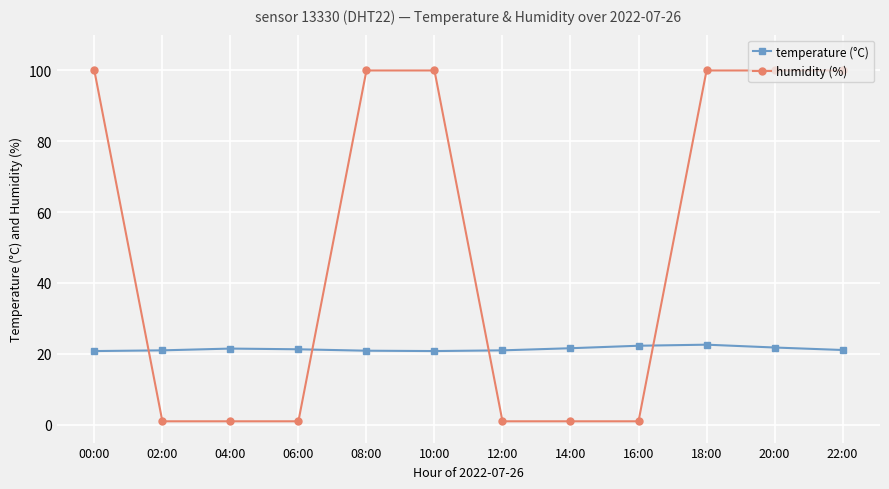

After their last crossing, which series has the higher values: temperature (°C) or humidity (%)?

humidity (%)